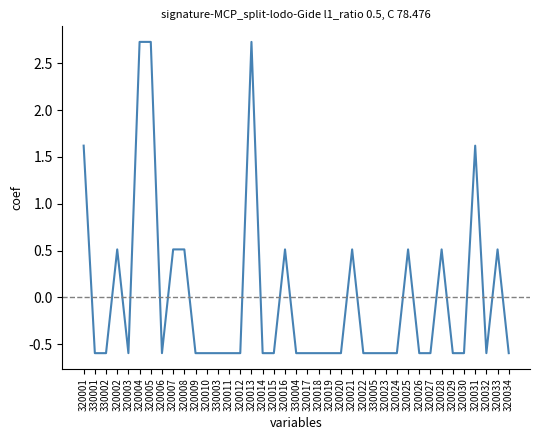

What is the minimum value shown in the chart?

-0.6